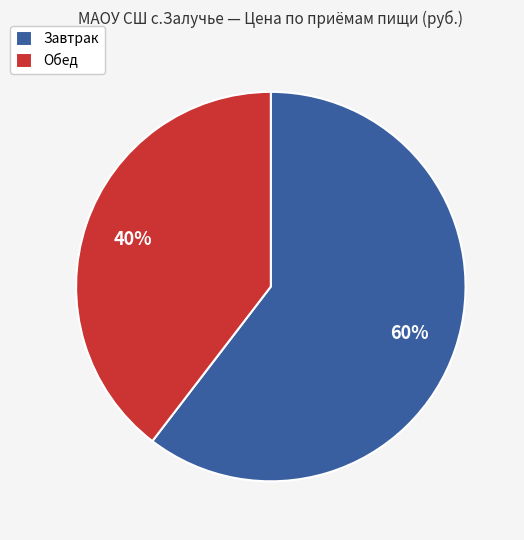

Count the number of slices in the pie.

2